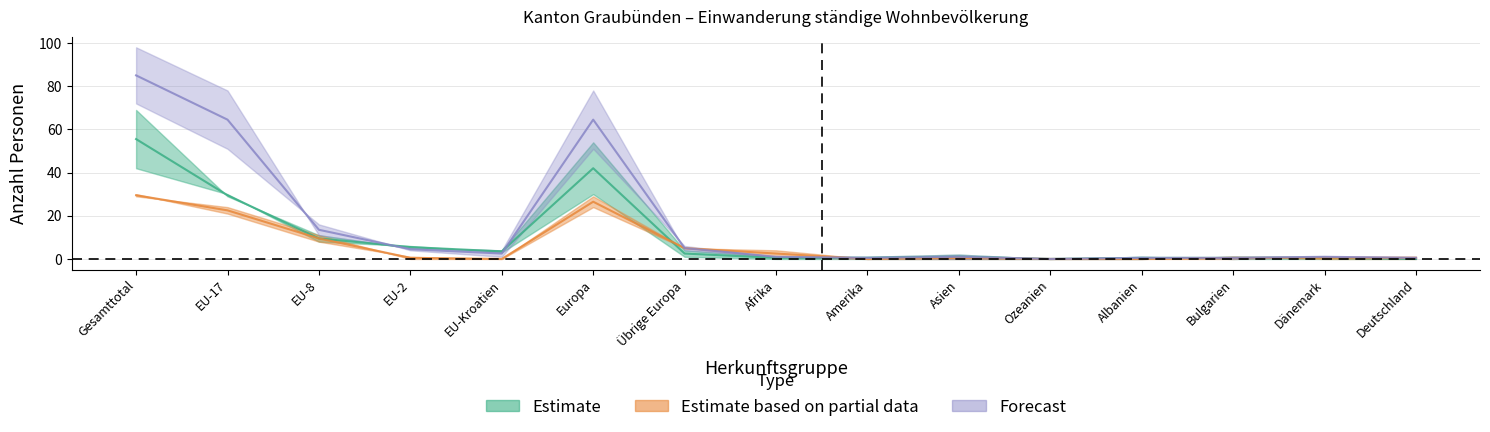

What is the maximum value shown in the chart?

85.0